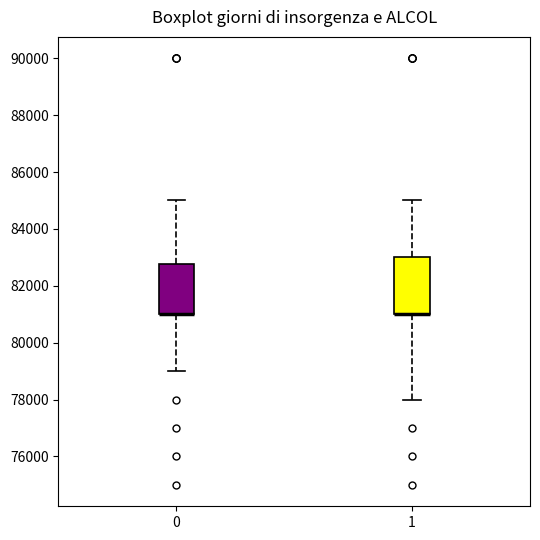

Which box is the tallest, from its lower edge to its upper edge?

1